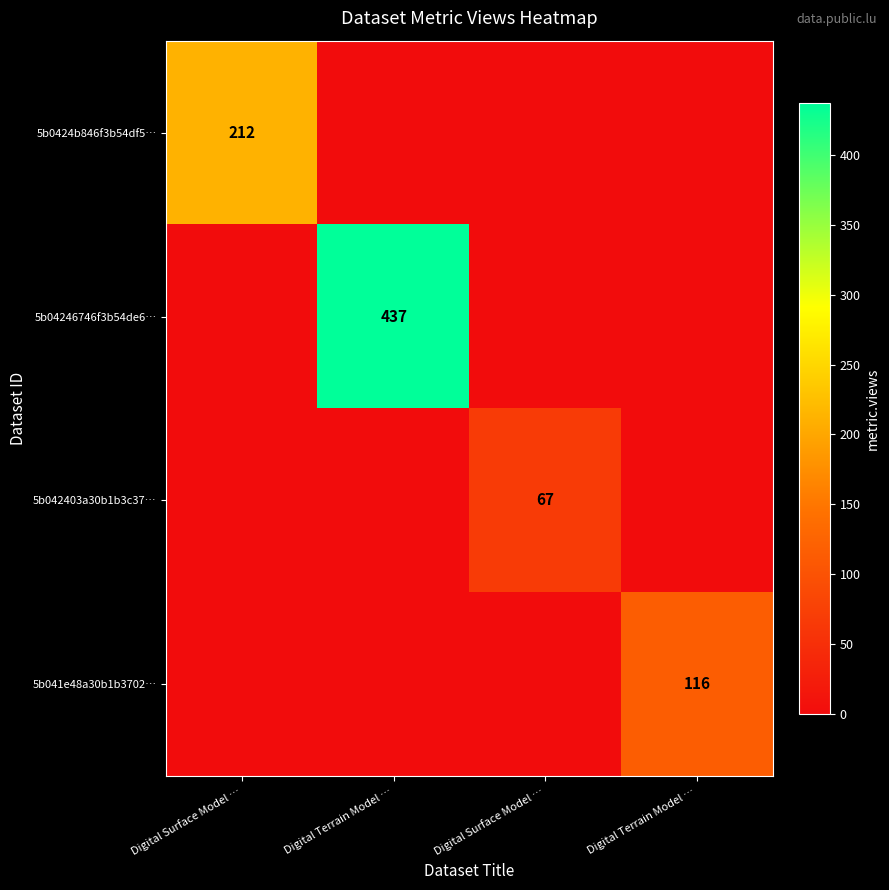

Is it true that 5b0424b846f3b54df5… equals 88 at Digital Terrain Model …?

False